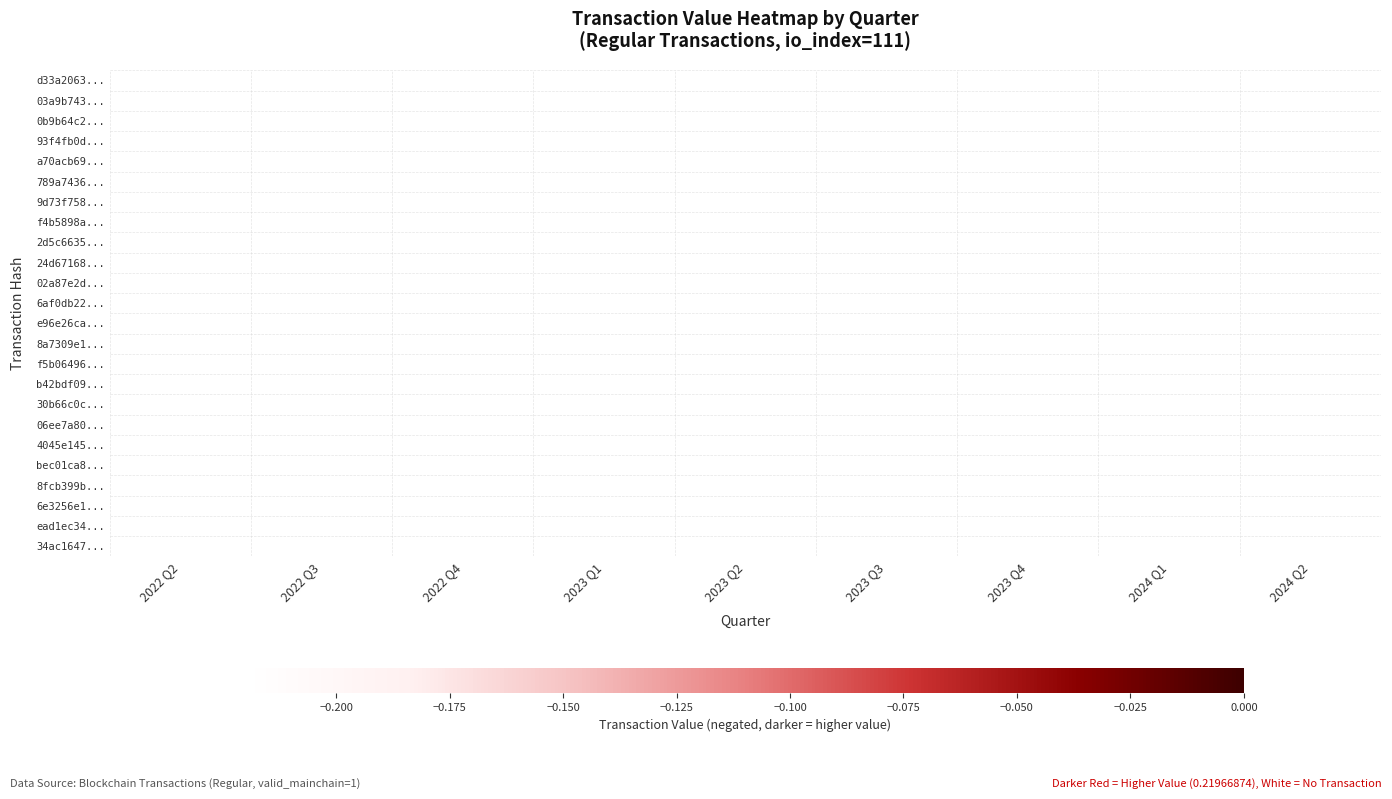

What is the greatest value displayed?

-0.2